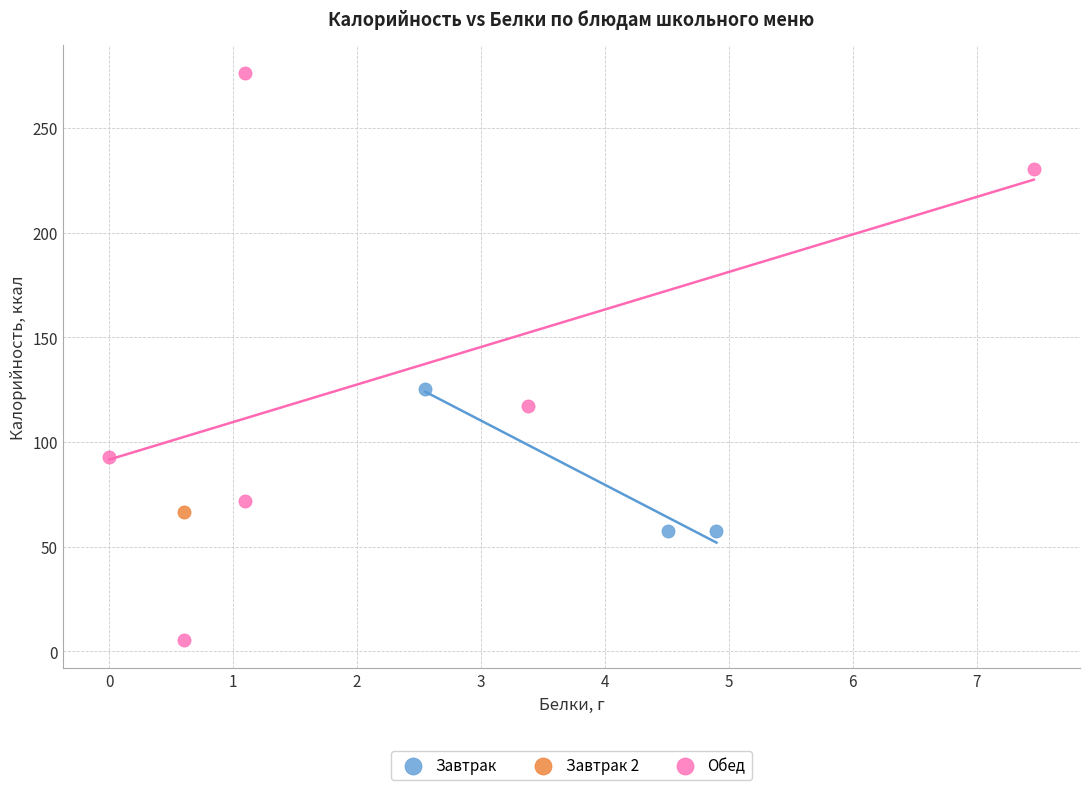

What are all the series names shown in the legend?

Завтрак, Завтрак 2, Обед